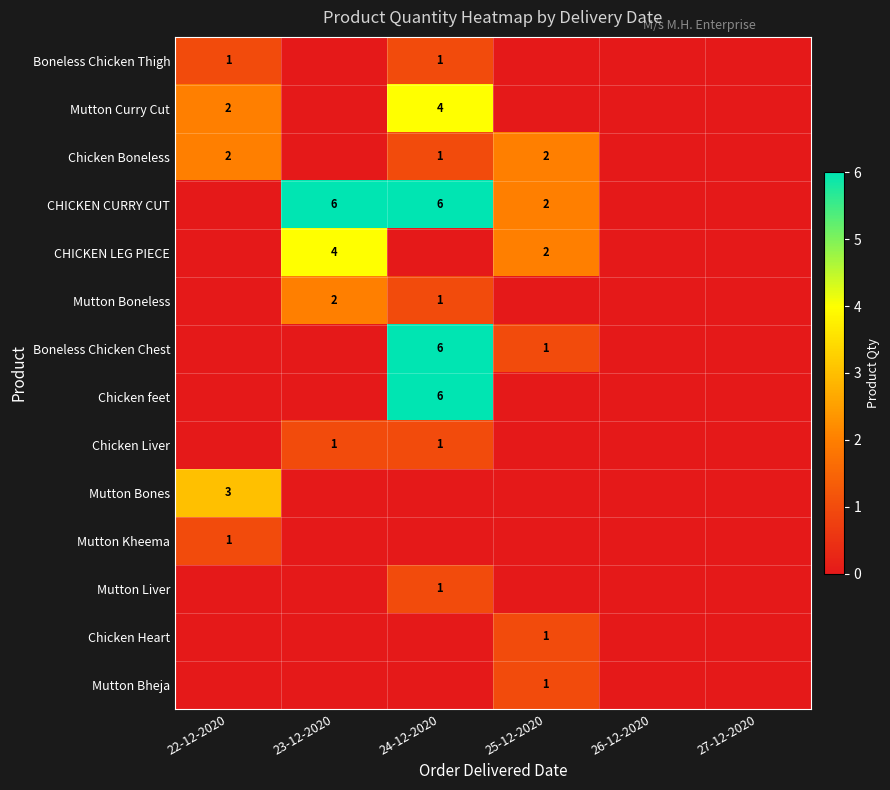

At how many categories does at least one series exceed 0?

4